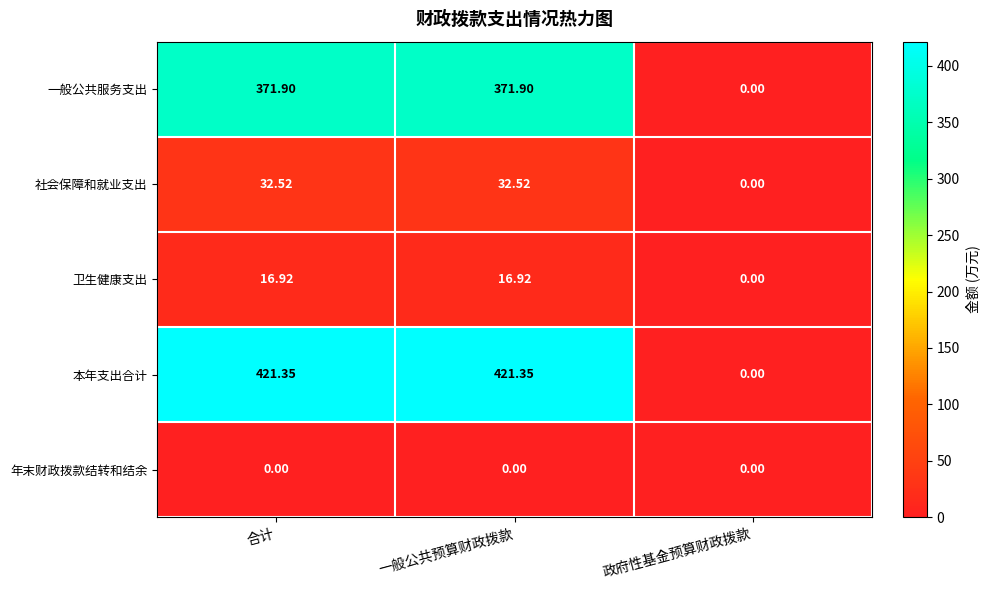

At how many categories does at least one series exceed 60?

2